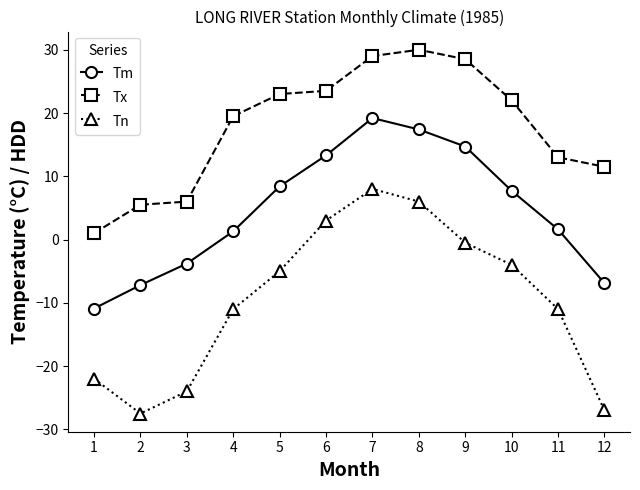

At how many categories does at least one series exceed 0?

12